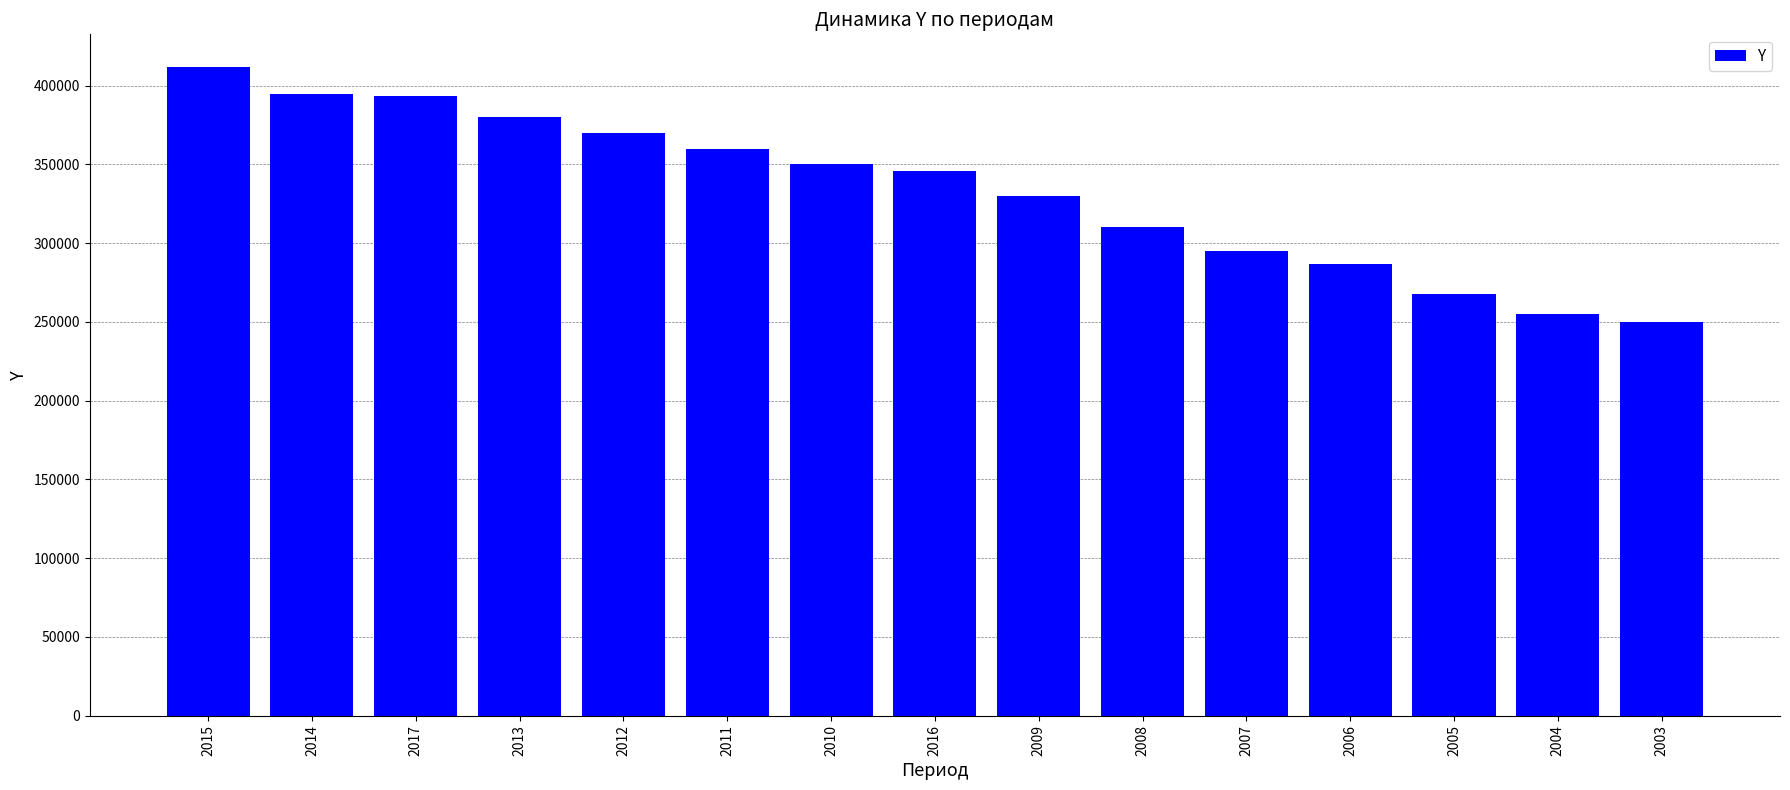

What value does the data have at 2015, to the nearest 50?

412050